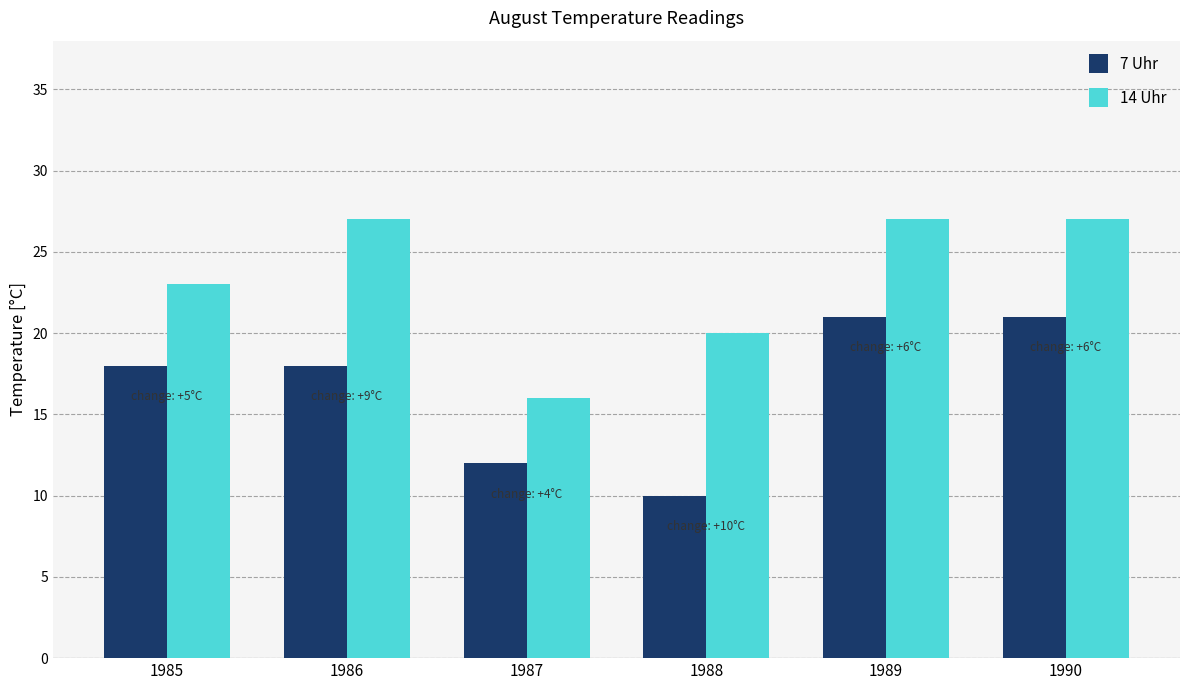

At which label is 14 Uhr closest to 21?

1988